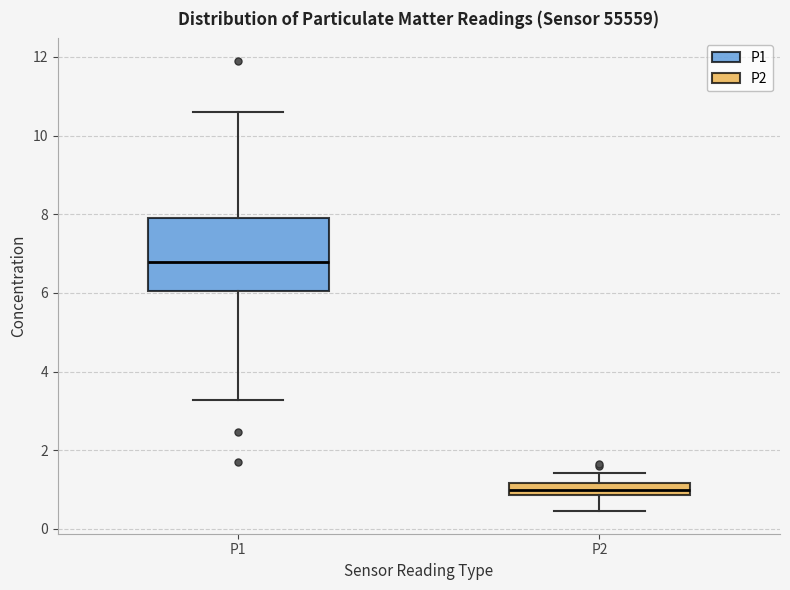

Where does the median line of the box for P1 sit on the y-axis? The values are not printed on the chart, so give them approximately, as read against the axis.

6.8